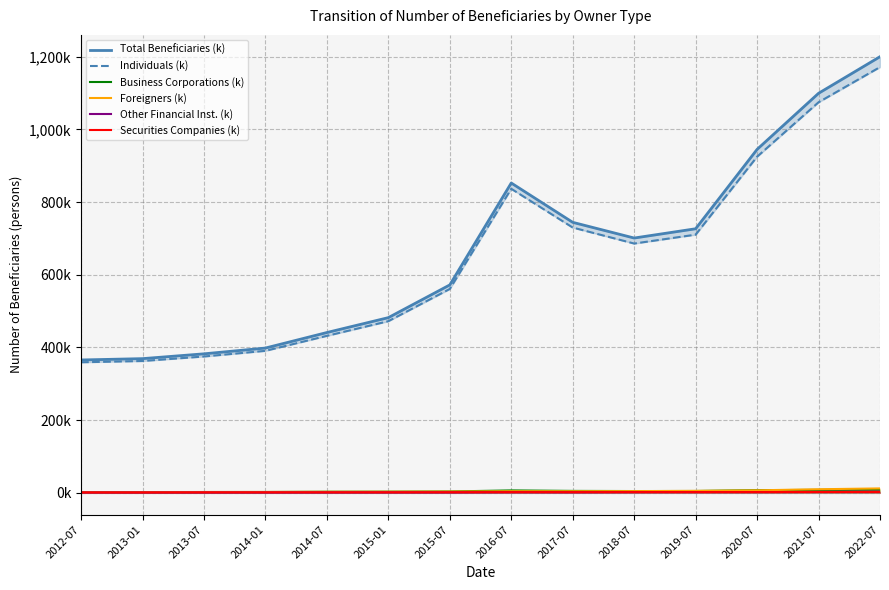

What is the difference between the maximum and minimum values in the Securities Companies (k) series?

1.5